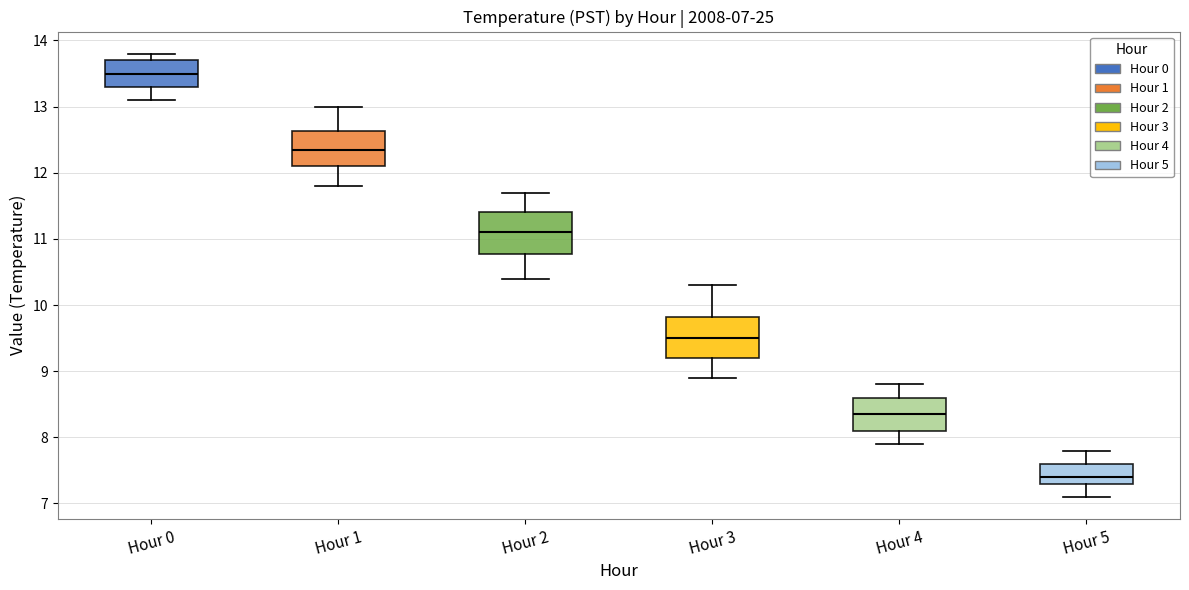

Which box has the lowest median line?

Hour 5